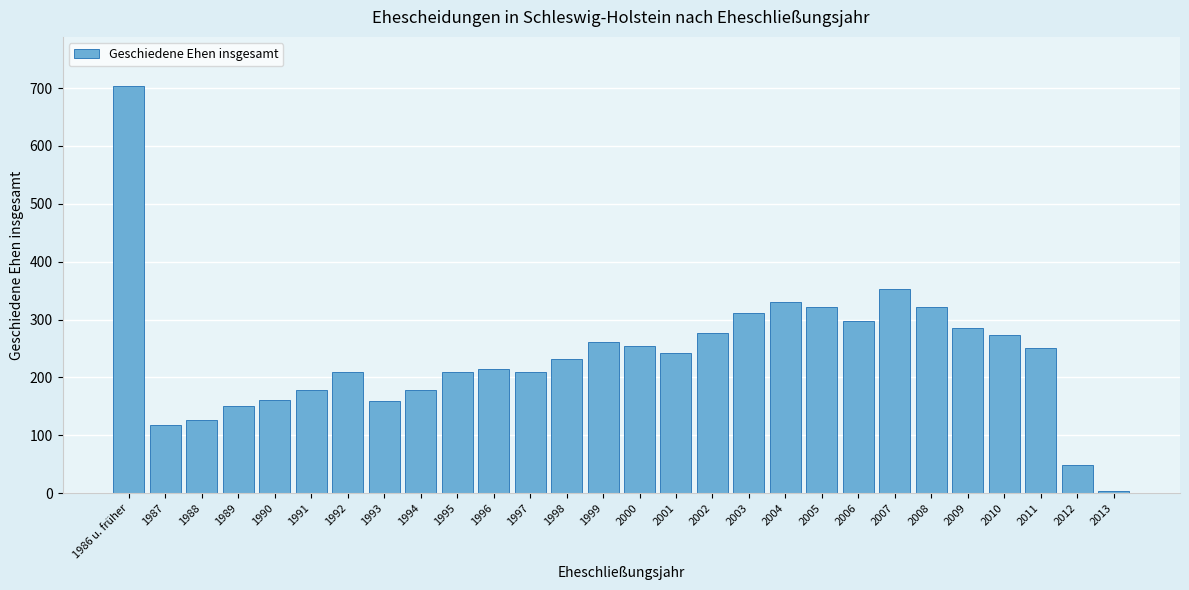

What is the ratio of the value at 1988 to the value at 2003?

0.4